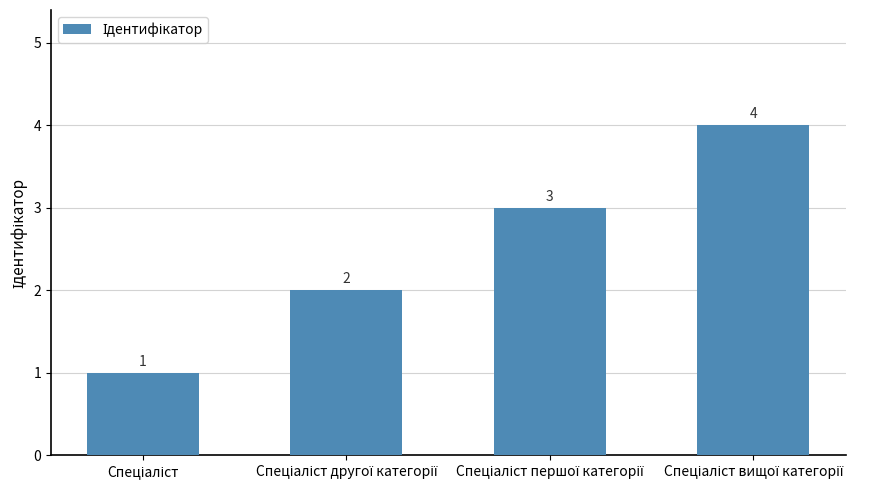

What is the sum of all values?

10